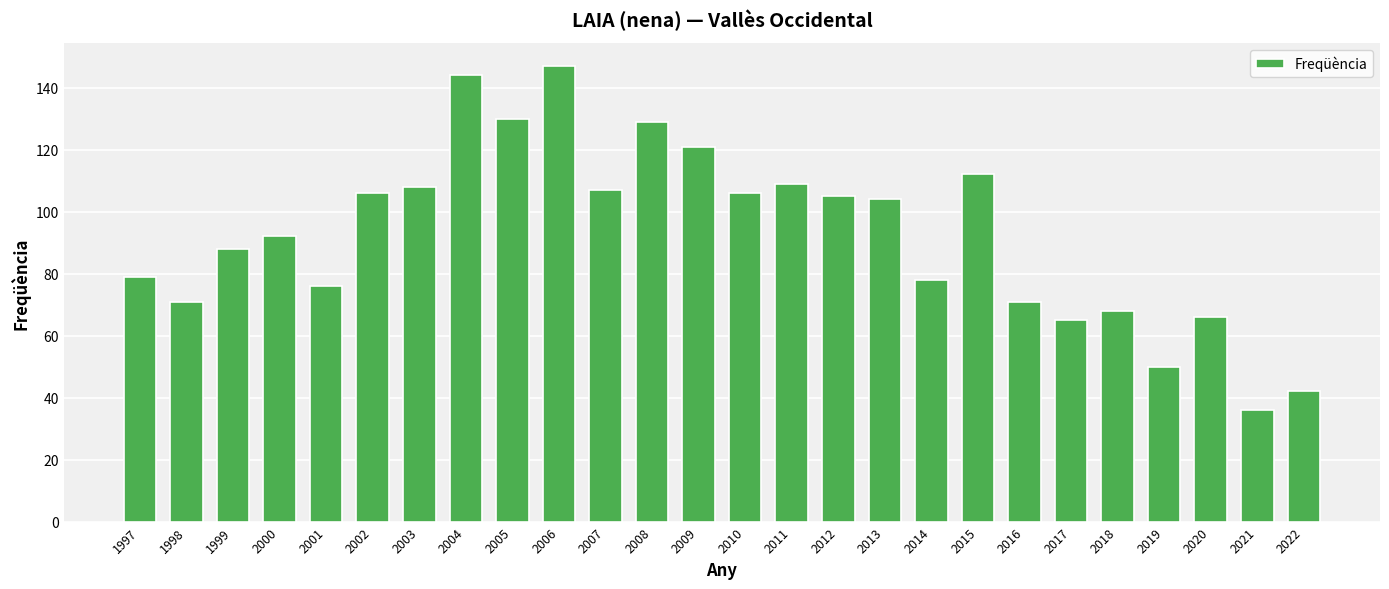

What is the change in value from 2006 to 2014?

-69